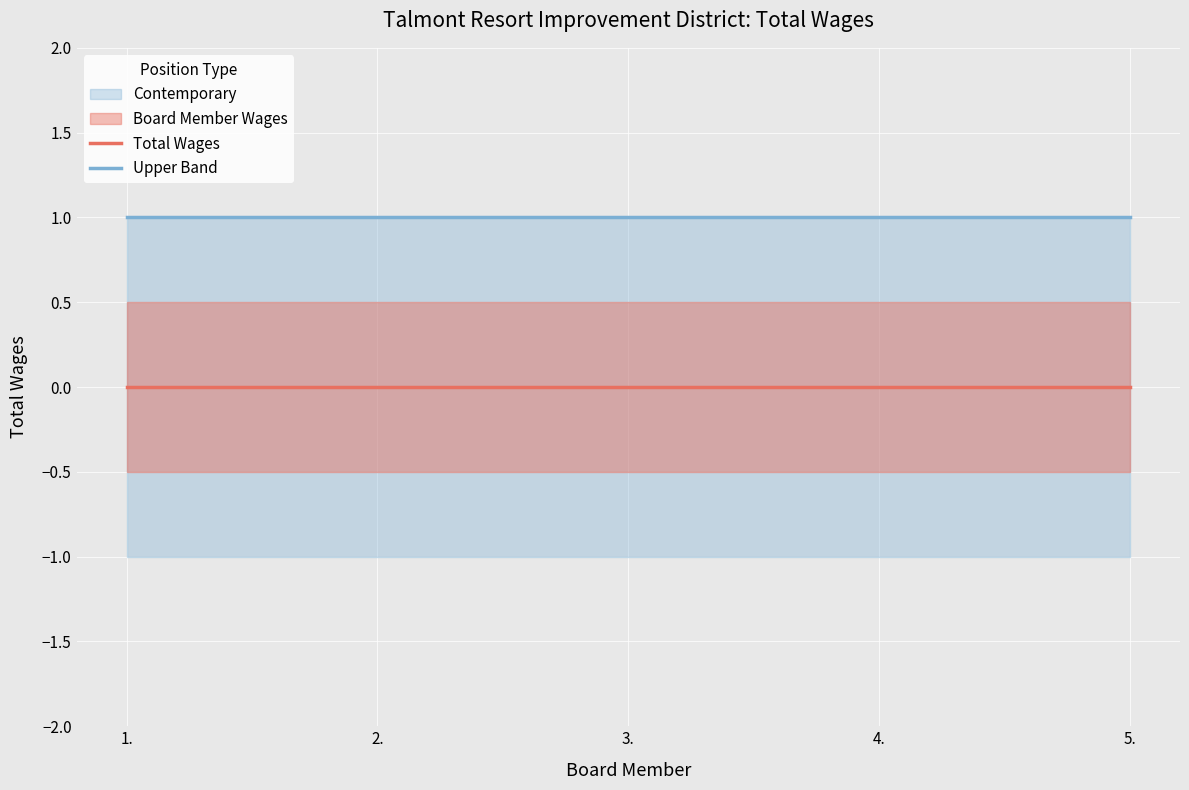

The value of Upper Band at 4. is 1. True or false?

True